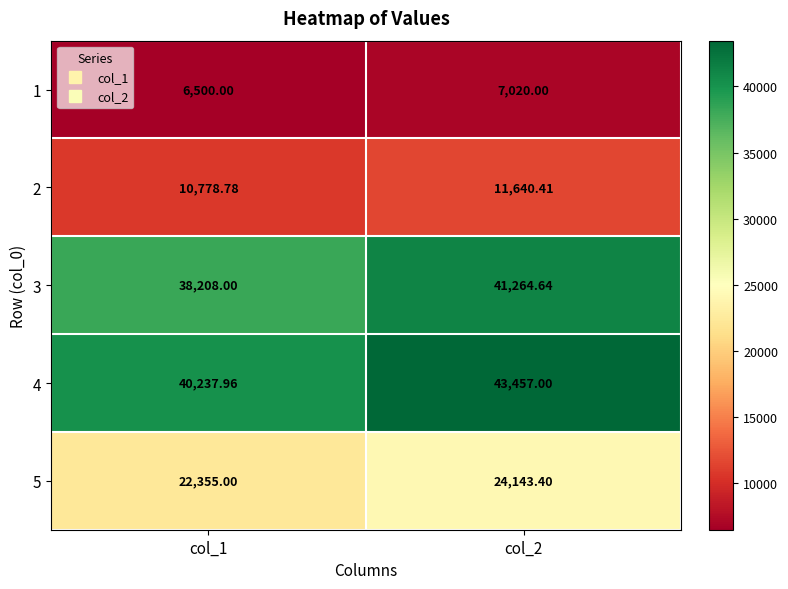

At which category does the chart reach its minimum across all series?

col_1